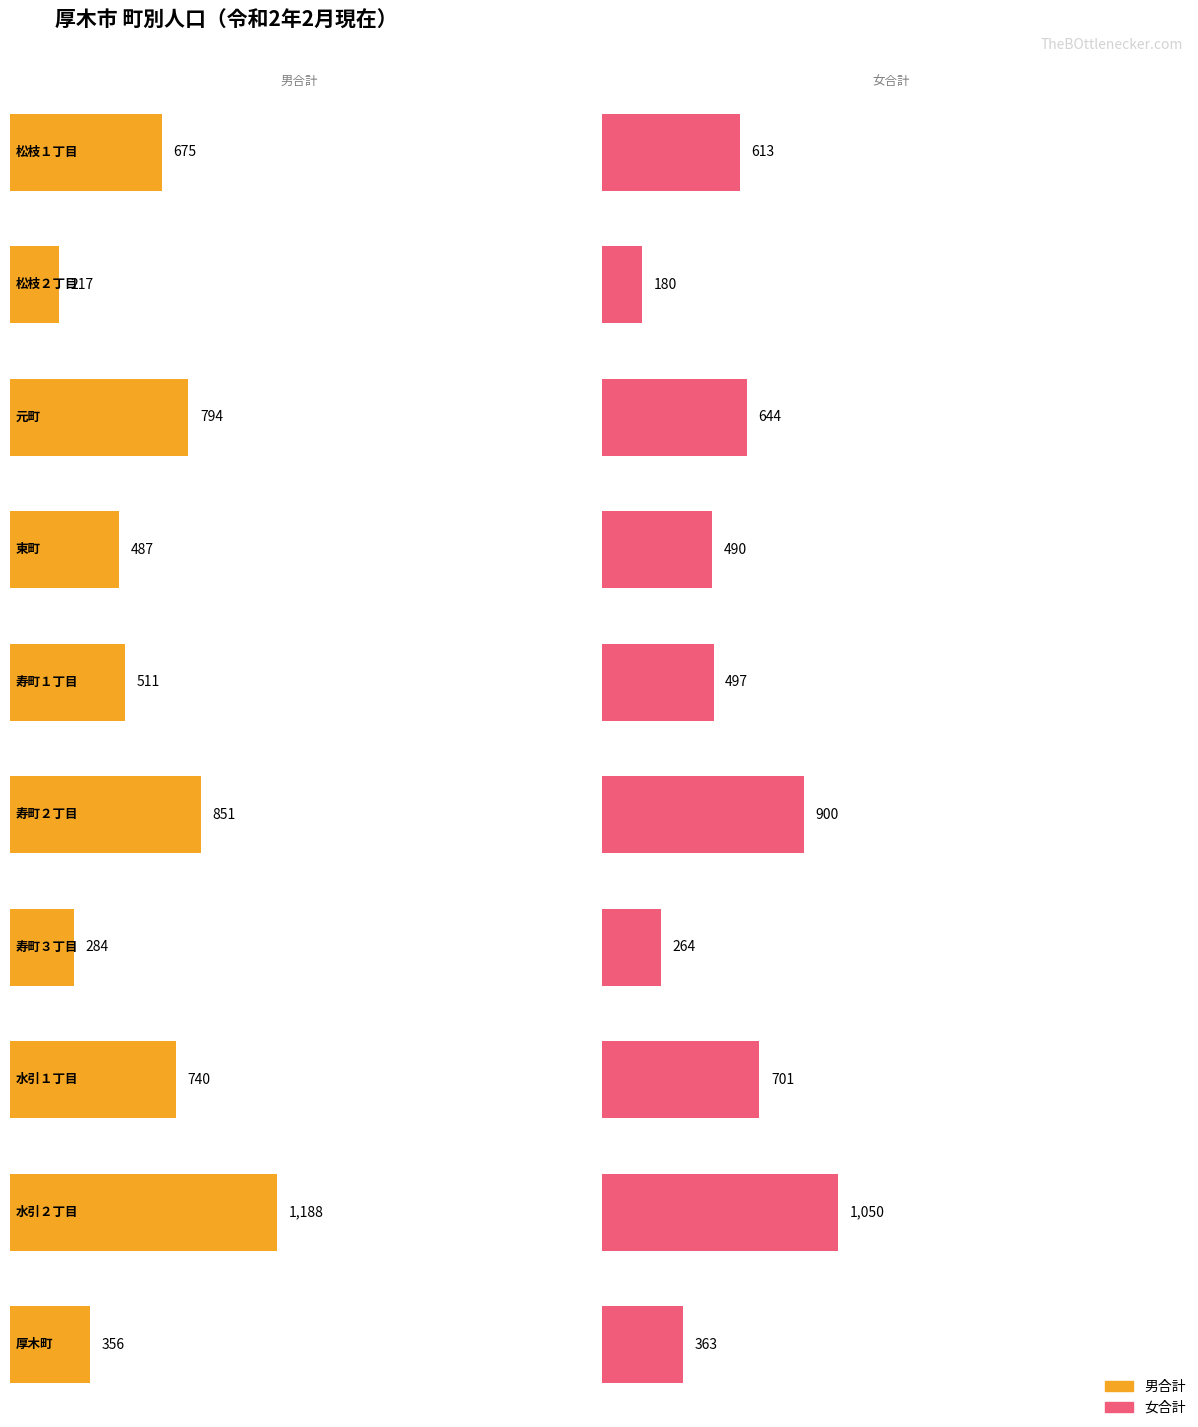

Does the chart contain any negative values?

No